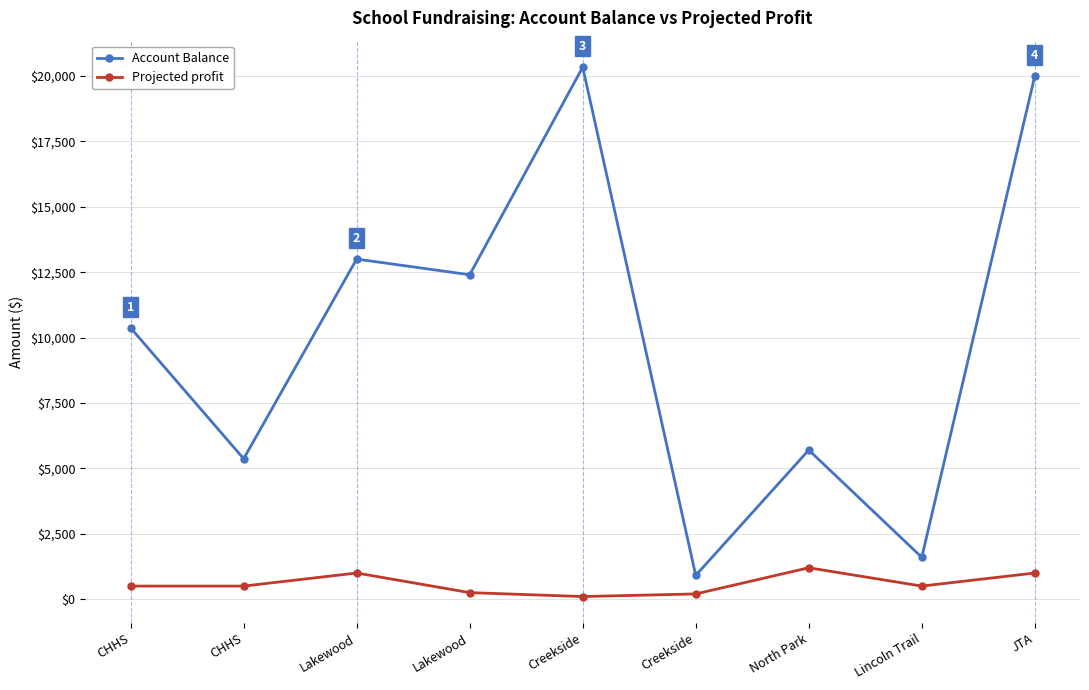

Does the chart have visible grid lines?

Yes